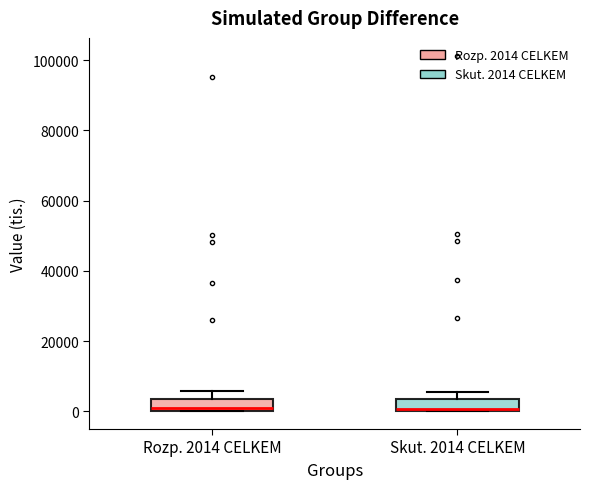

Reading left to right, read every box against the y-axis: the position of its median line, the range the box covers, and the ends of its whiskers. The values are not printed on the chart, so give them approximately, as read against the axis.

Rozp. 2014 CELKEM: median 0 (just above the box's lower edge), box 0 to 4000, whiskers 0 to 6000
Skut. 2014 CELKEM: median 0 (just above the box's lower edge), box 0 to 4000, whiskers 0 to 6000